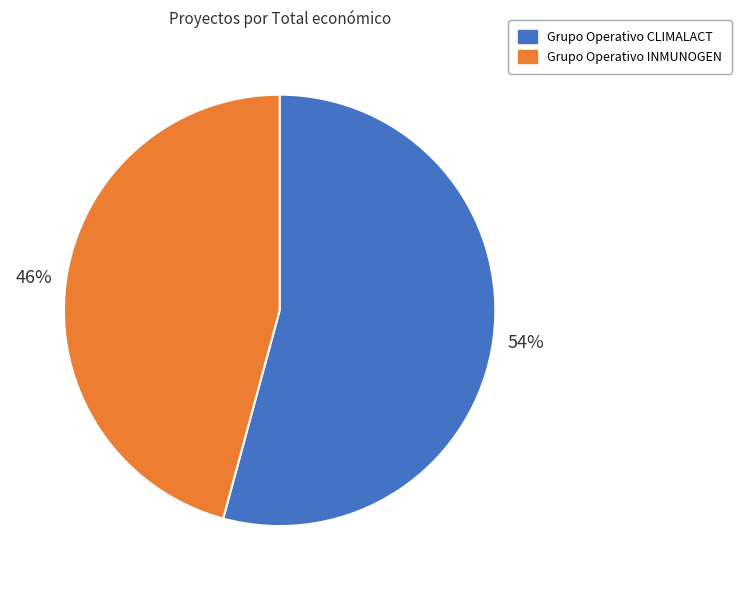

Which category has the smallest portion of the pie?

Grupo Operativo INMUNOGEN